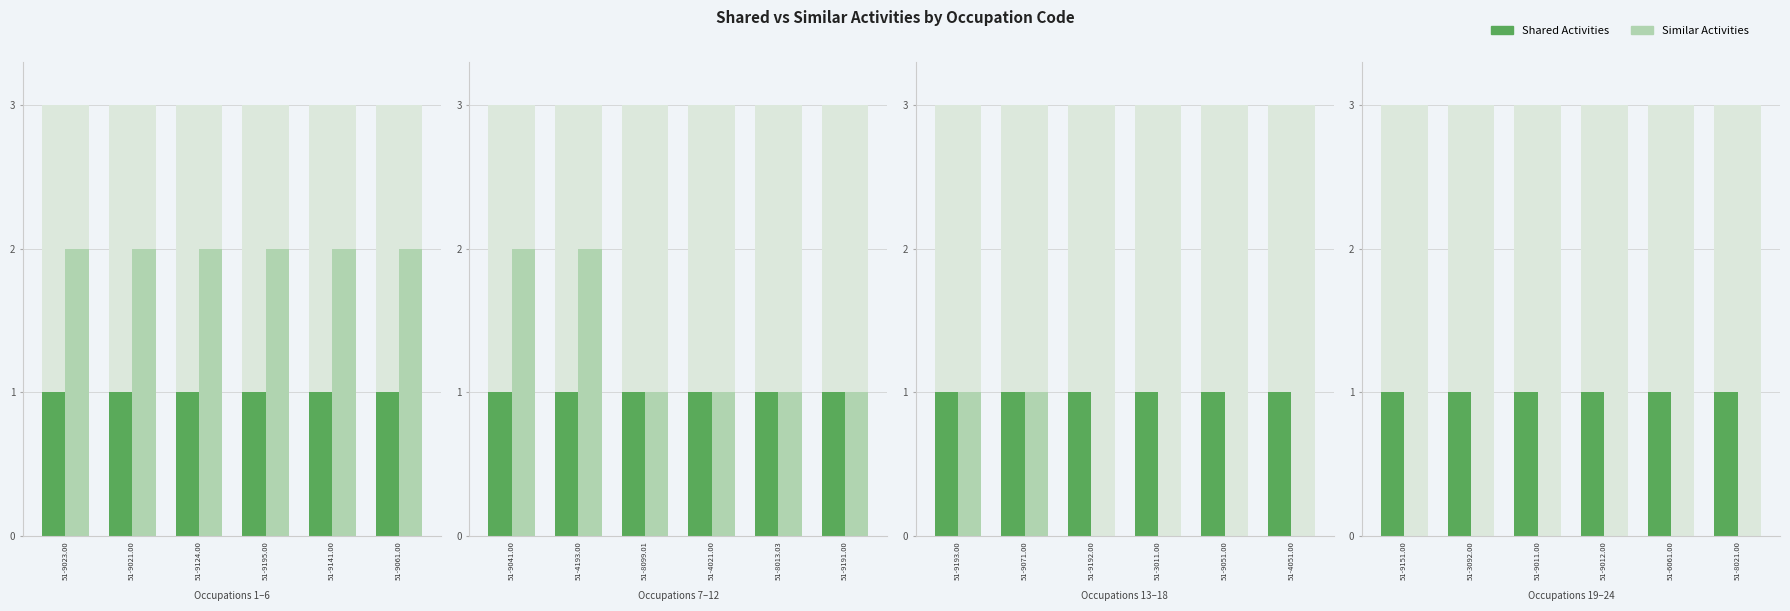

Are the bars grouped side by side (vs. stacked)?

Yes